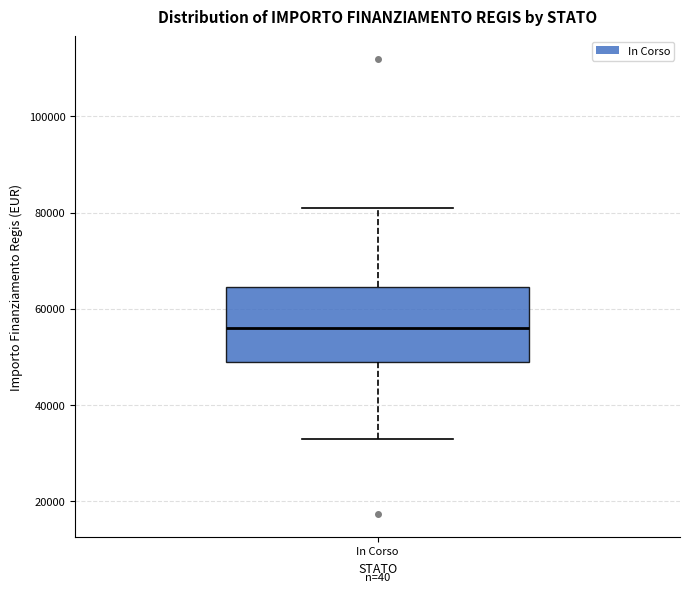

Where is the lower edge of the box for In Corso on the y-axis? The values are not printed on the chart, so give them approximately, as read against the axis.

50000